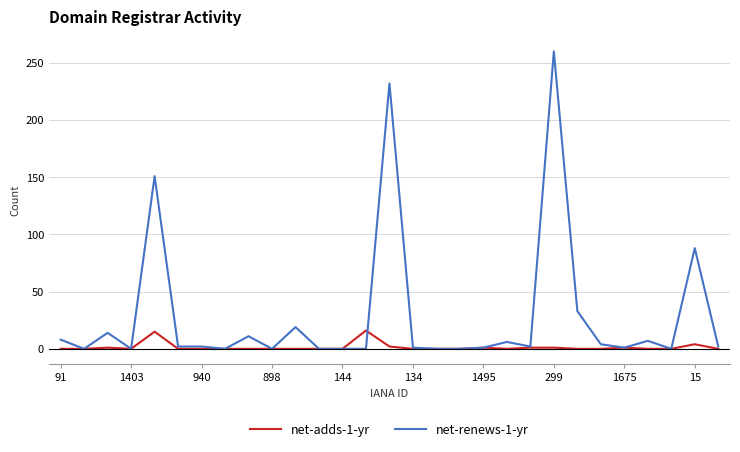

Which series has the largest range (max minus min)?

net-renews-1-yr